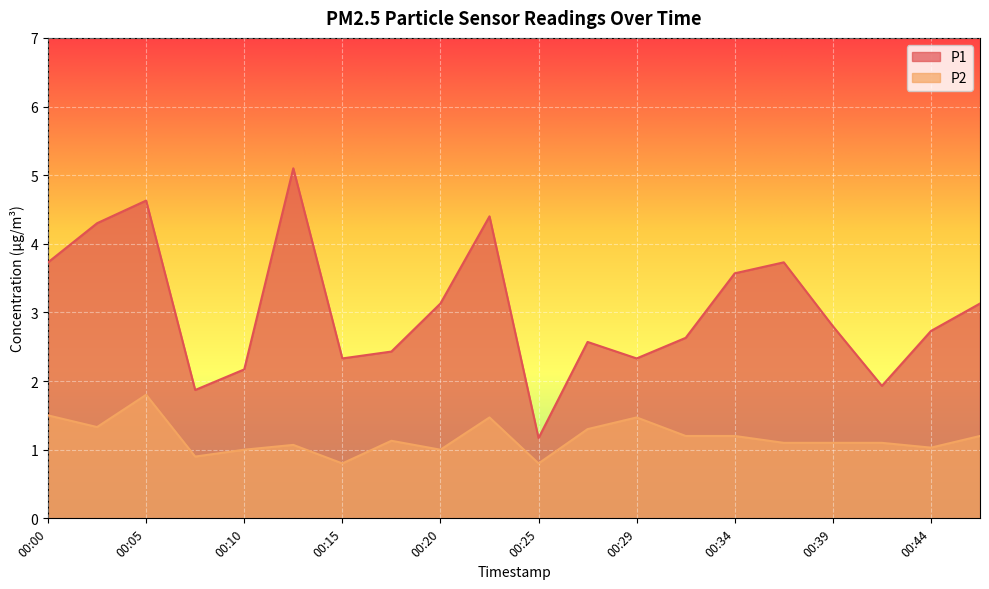

True or false: P2 and P1 cross at least once.

False